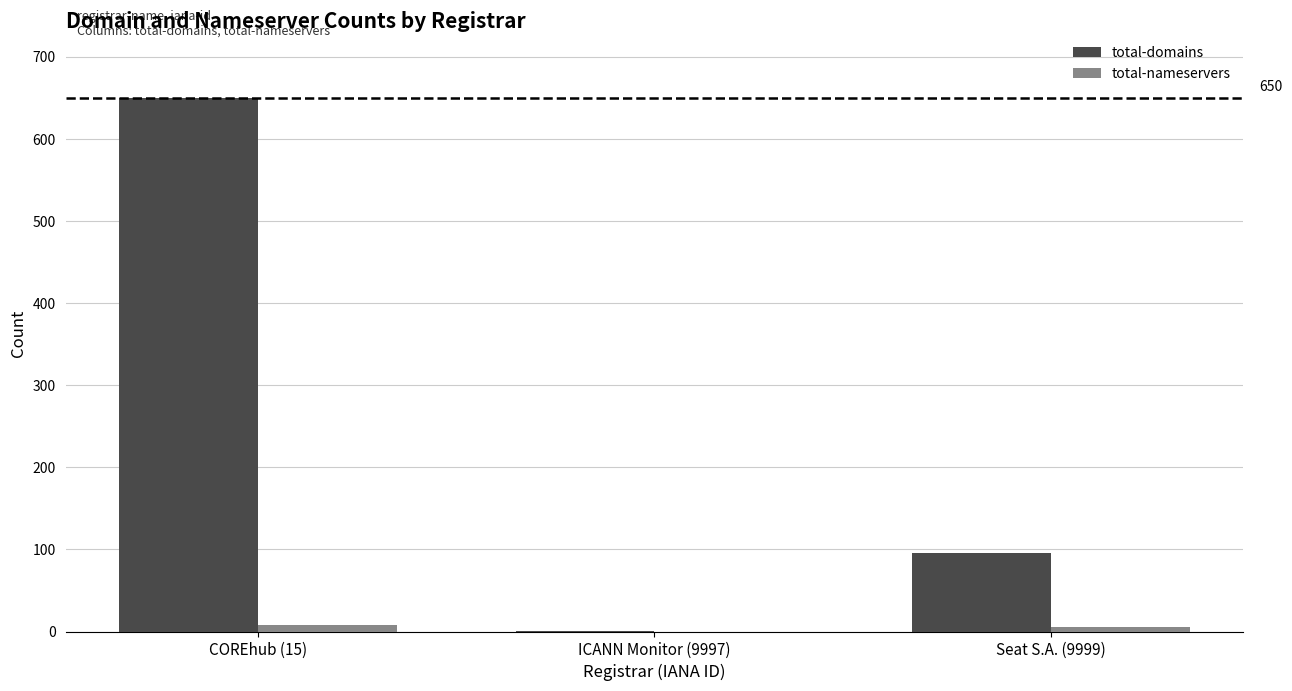

At which label is total-domains closest to 325?

Seat S.A. (9999)